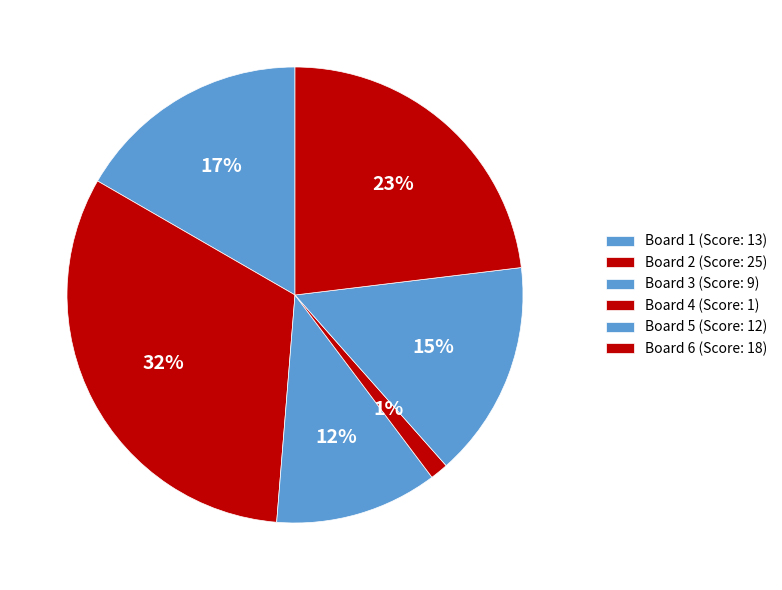

To the nearest percent, what percentage of the pie is Board 2?

32%